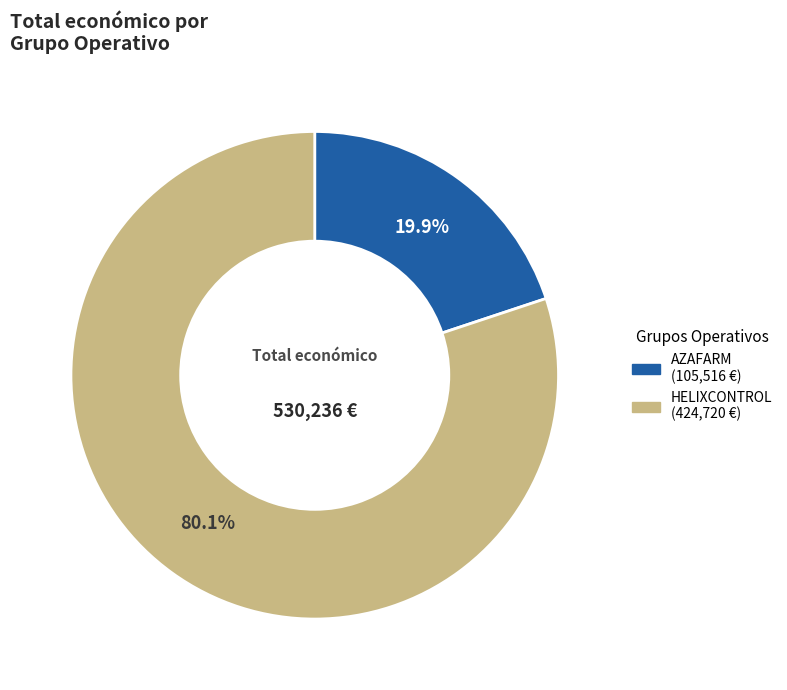

Is there any slice that represents more than half of the pie?

Yes